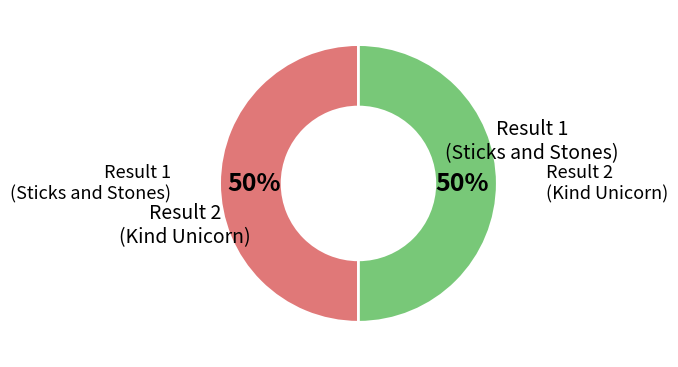

The Result 2 (Kind Unicorn) slice represents 44% of the pie. True or false?

False